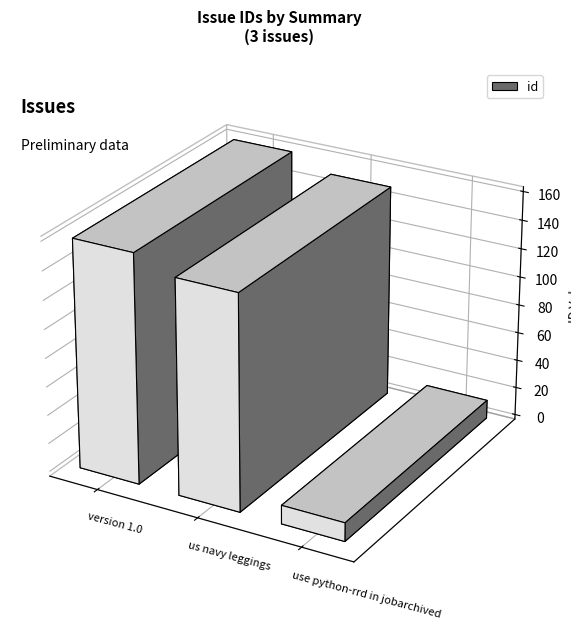

What is the label of the 1st bar from the right?

use python-rrd in jobarchived